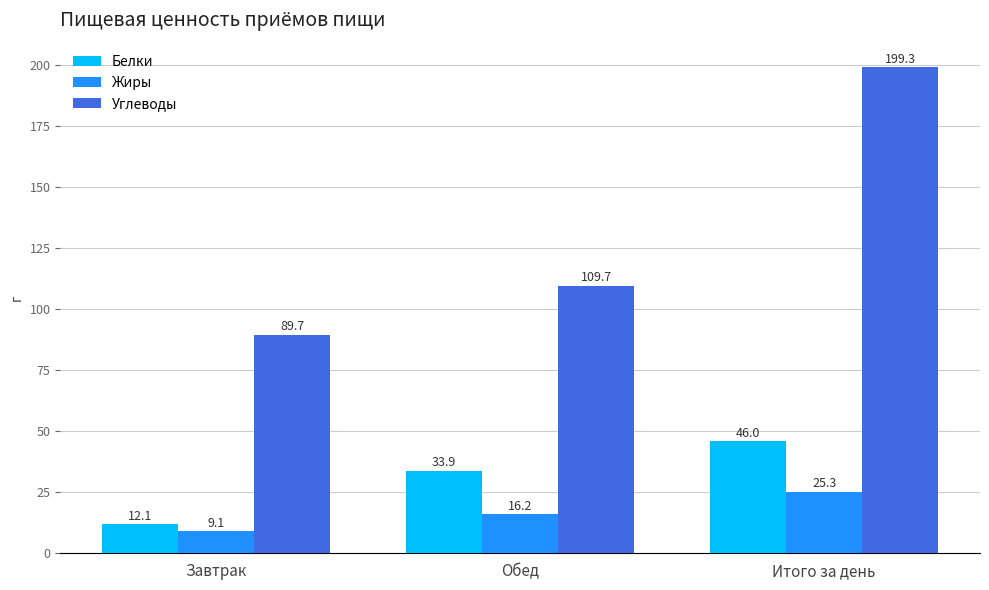

What is the label of the 2nd bar from the right?

Обед